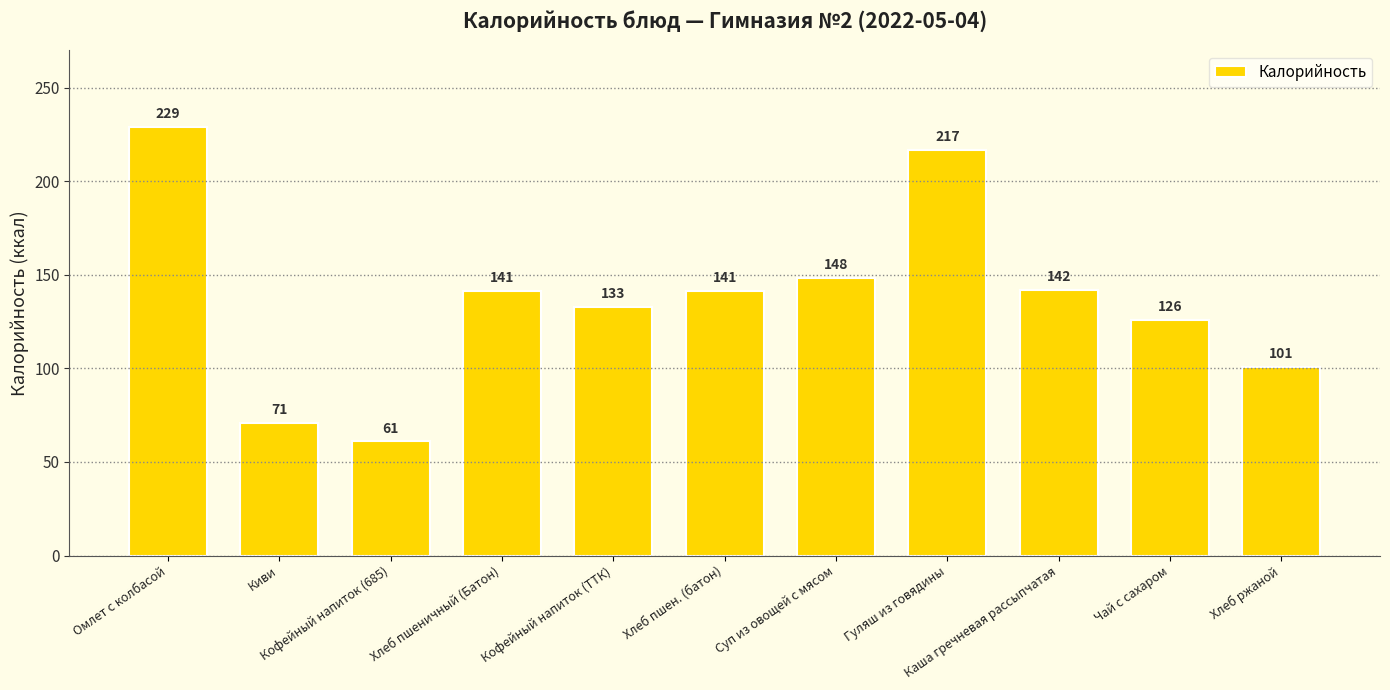

Is it true that the value at Кофейный напиток (ТТК) is 214.4?

False